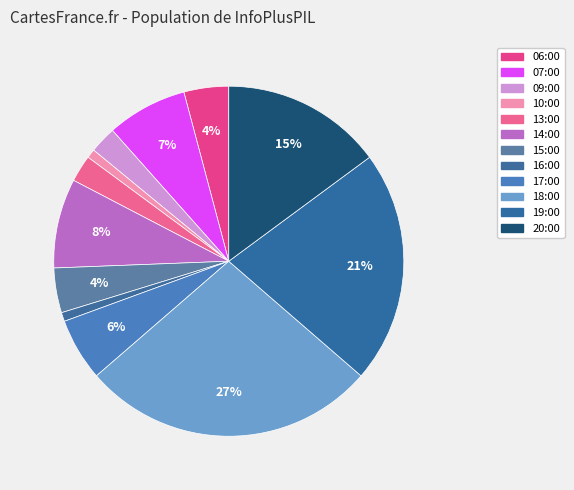

What percentage is the 20:00 slice, to the nearest percent?

15%